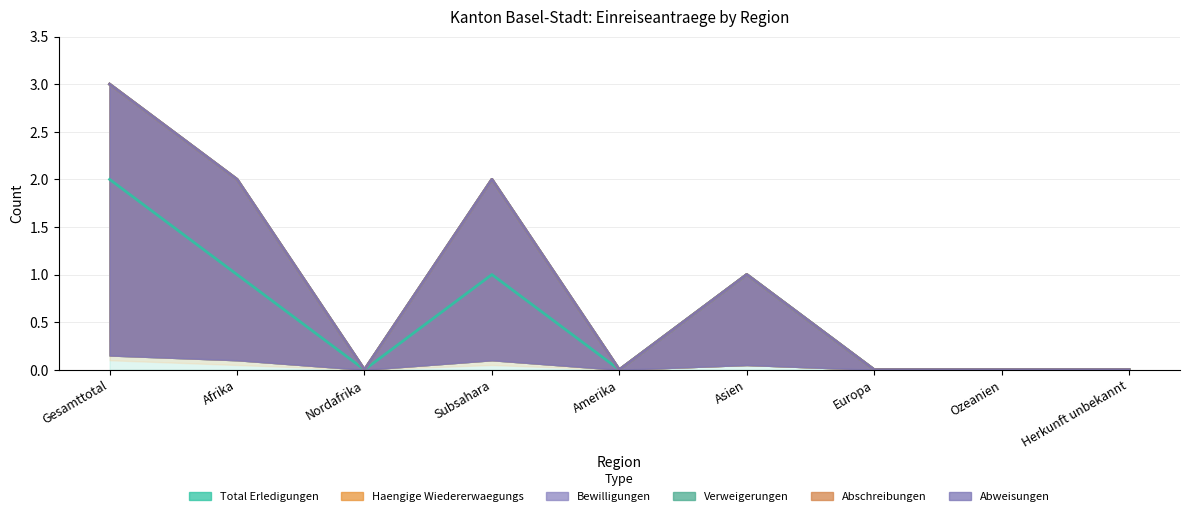

True or false: Bewilligungen has a value of 0 at Gesamttotal.

True